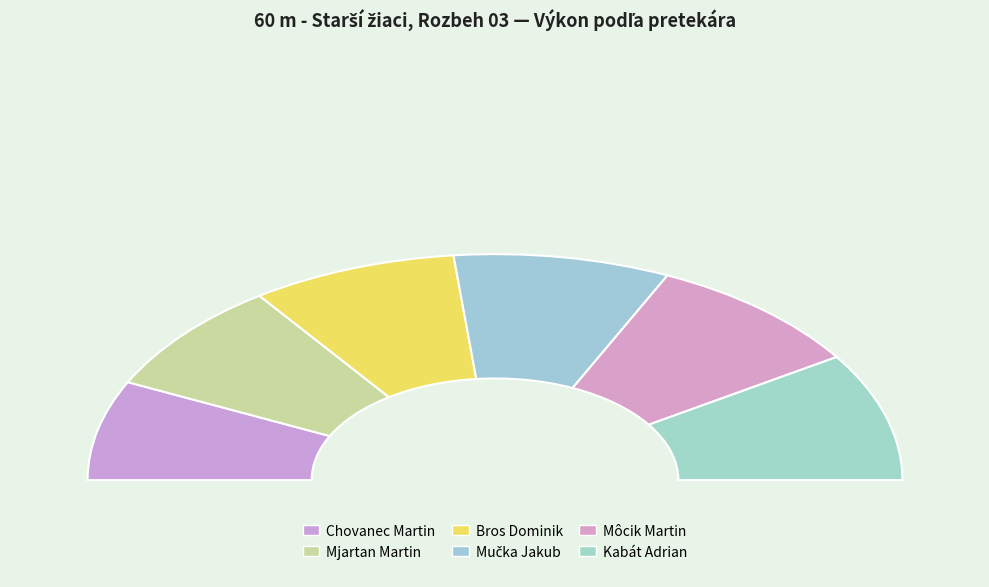

Does Kabát Adrian represent more than half of the total?

No